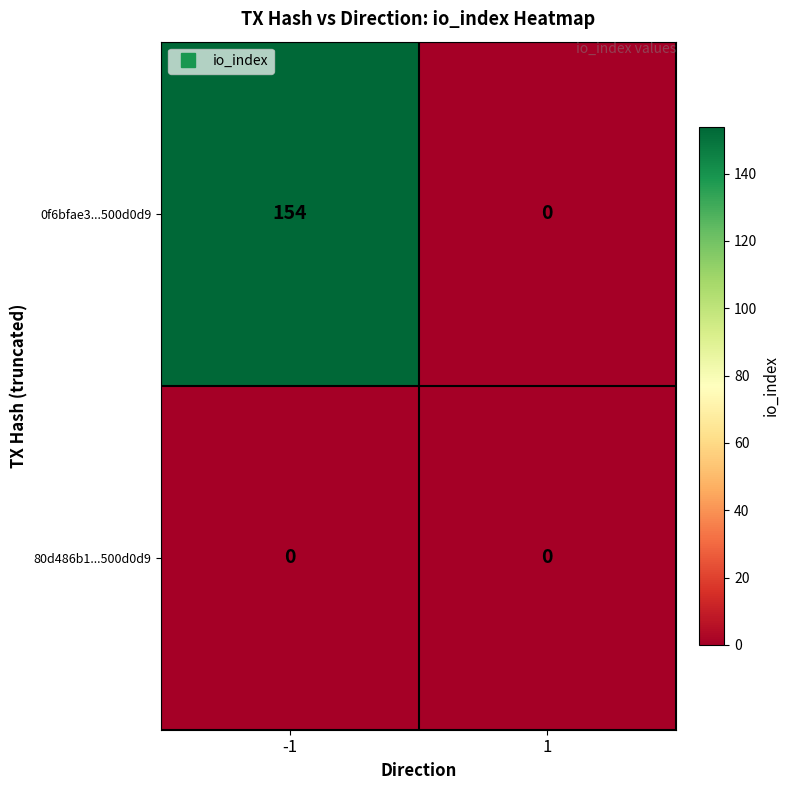

Which series has the largest total across all categories?

0f6bfae3...500d0d9